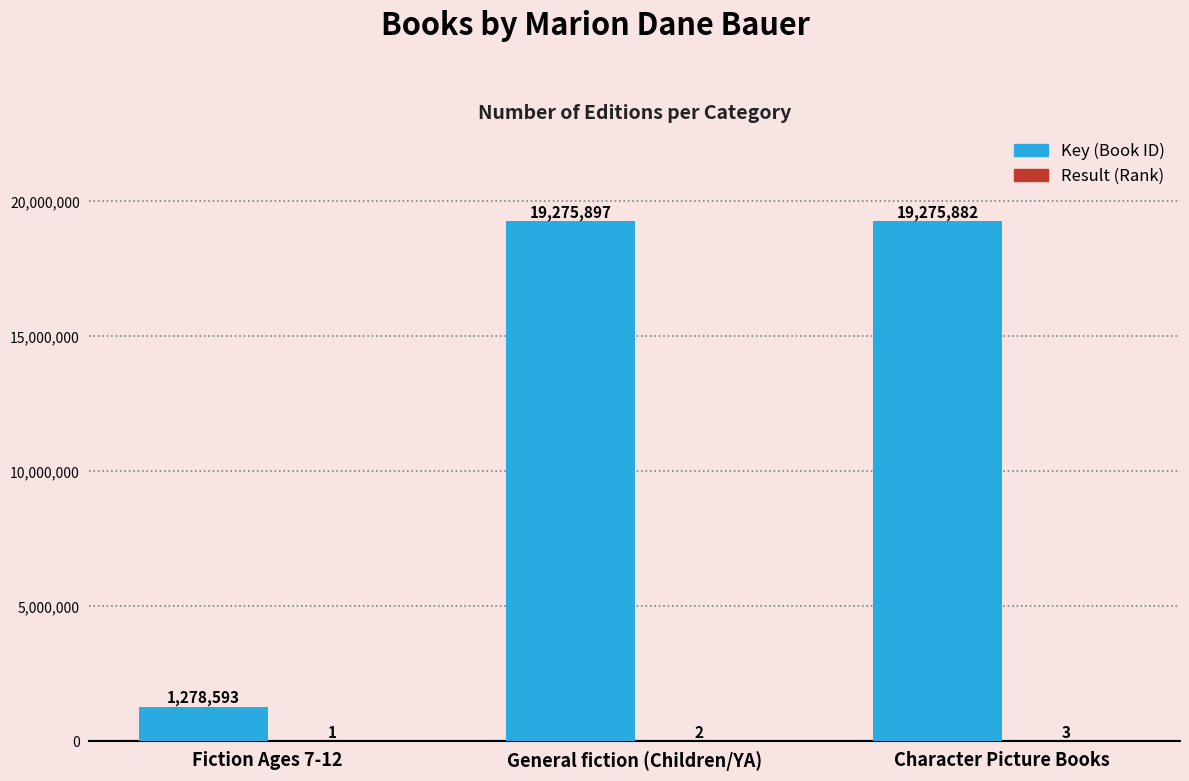

At which category does the chart reach its peak across all series?

General fiction (Children/YA)